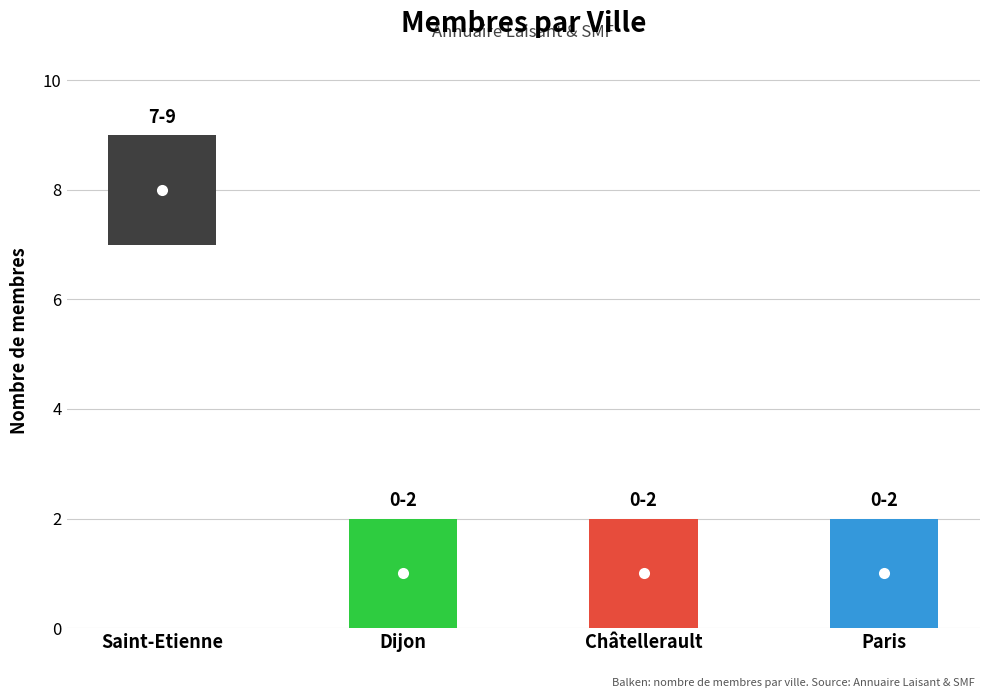

Count the number of values greater than 1.

1